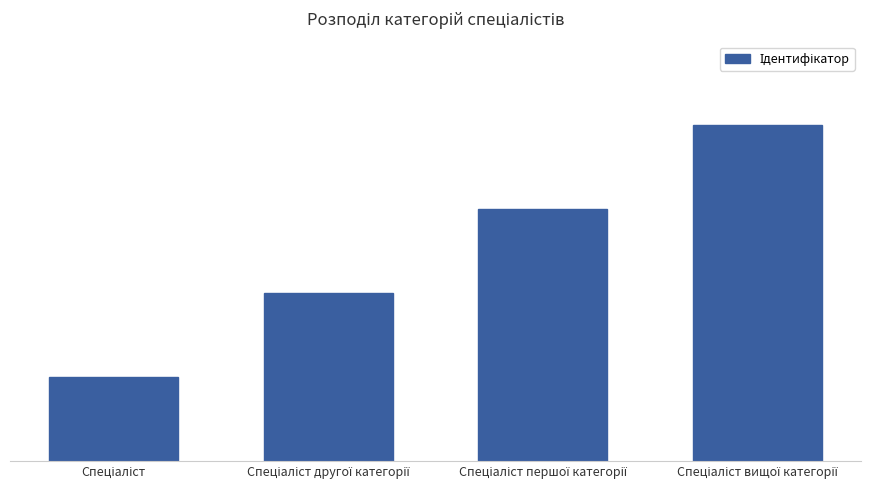

Reading right to left, list all the values displayed in this chart.

Спеціаліст вищої категорії=4	Спеціаліст першої категорії=3	Спеціаліст другої категорії=2	Спеціаліст=1